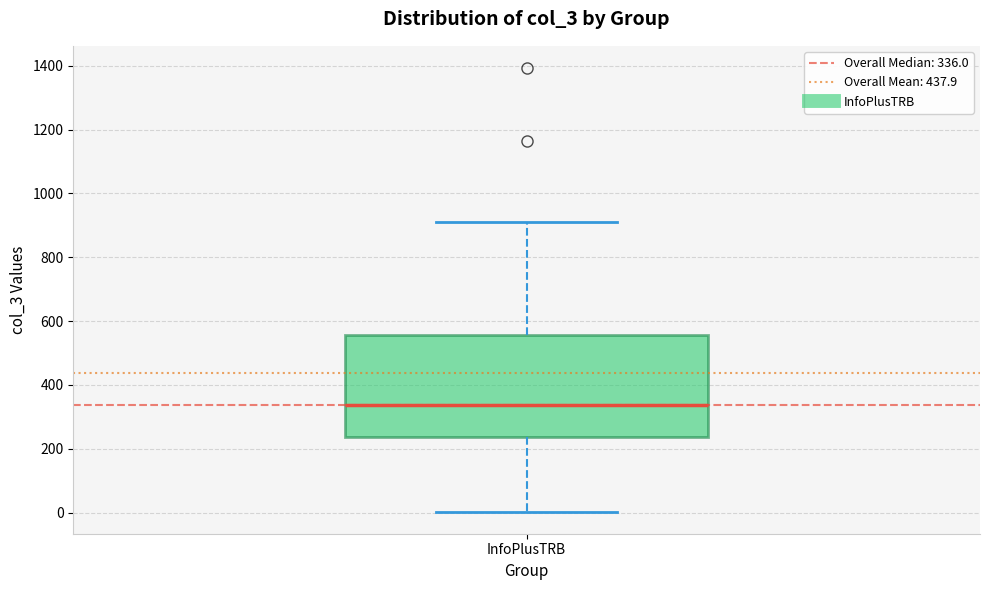

Read this box plot against the y-axis: the position of the median line, the range covered by the box, and the ends of both whiskers. The values are not printed on the chart, so give them approximately, as read against the axis.

median 340, box 240 to 560, whiskers 0 to 900